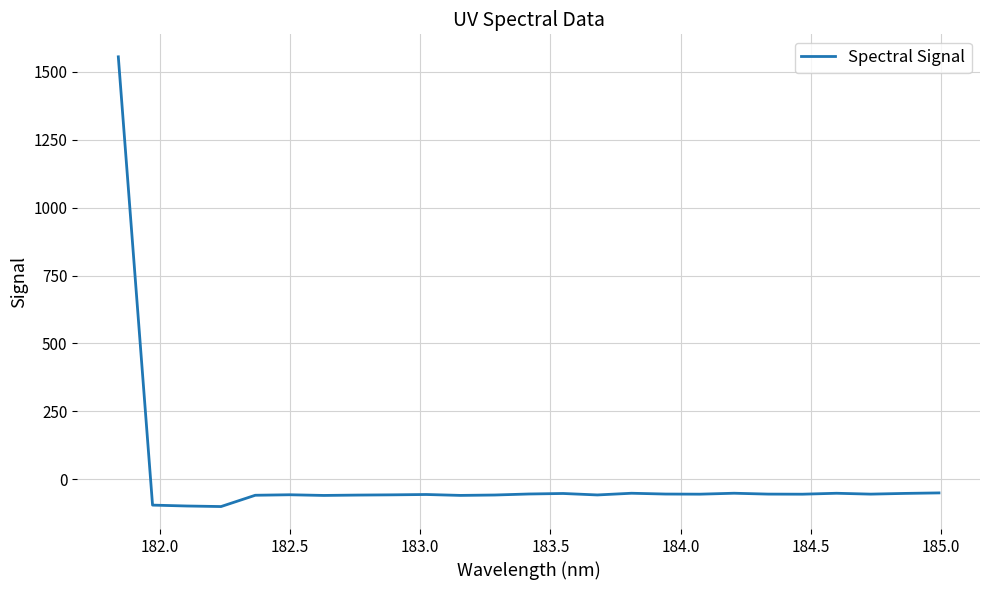

What is the smallest value displayed?

-100.7